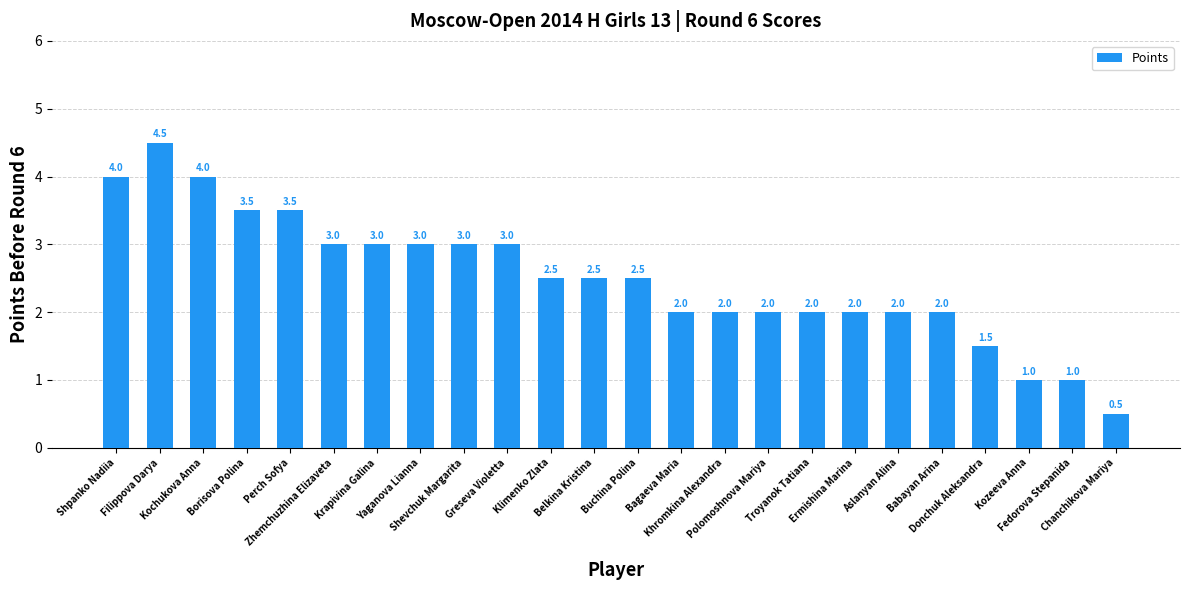

What is the sum of all values?

60.0